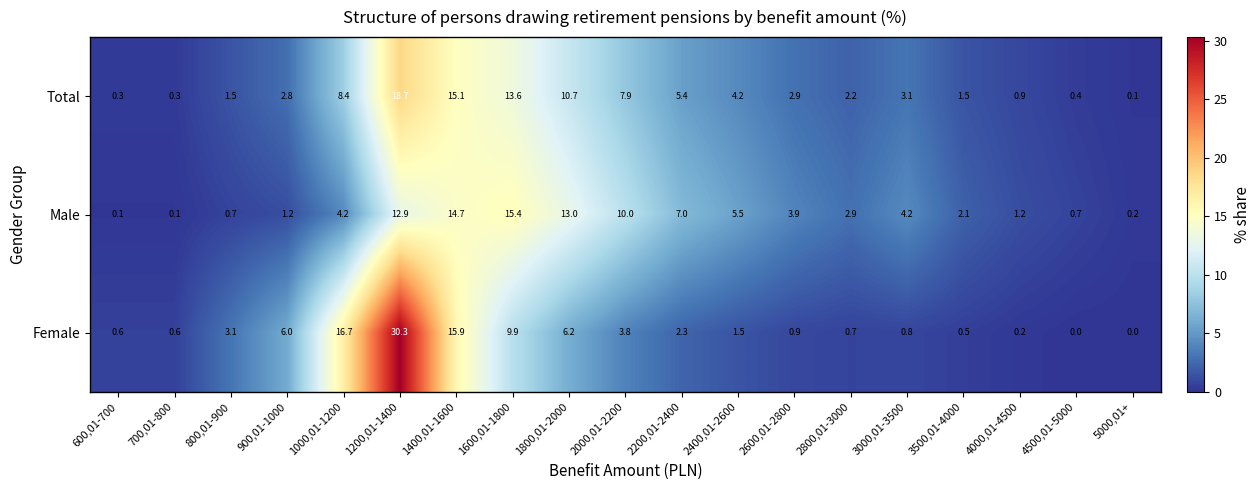

Rank the series by their maximum value, from lowest to highest.

Male, Total, Female